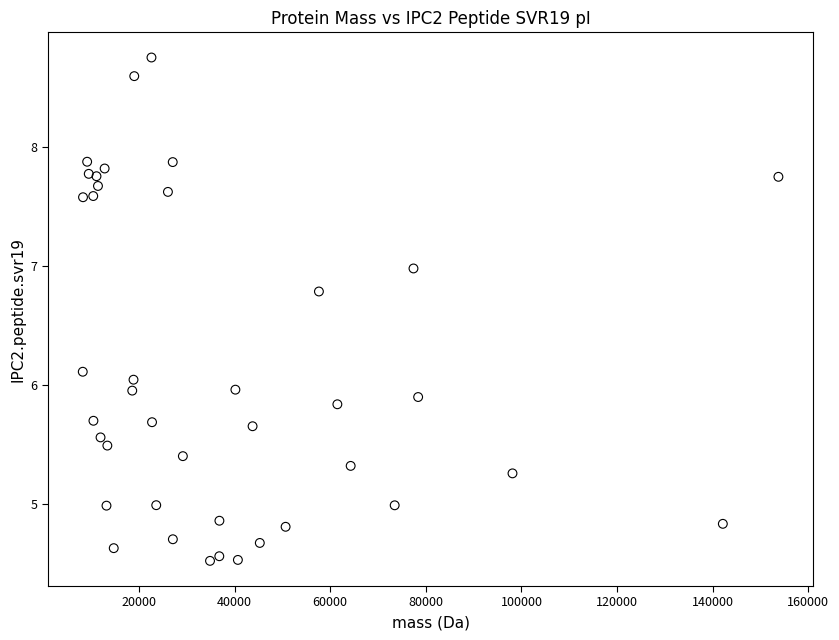

What is the range of Y values (max minus min)?

4.2